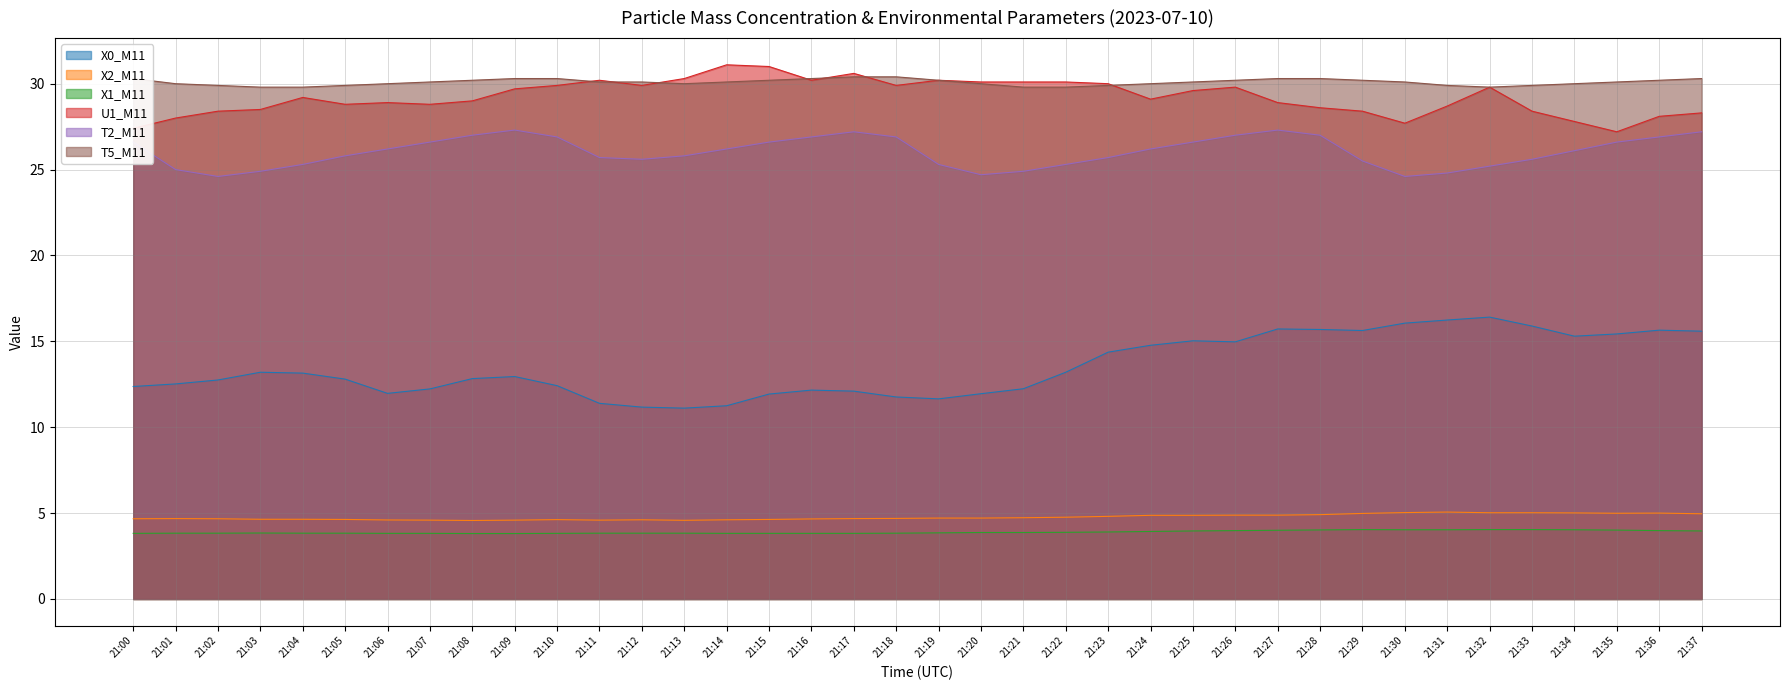

What is the greatest value displayed?

31.1